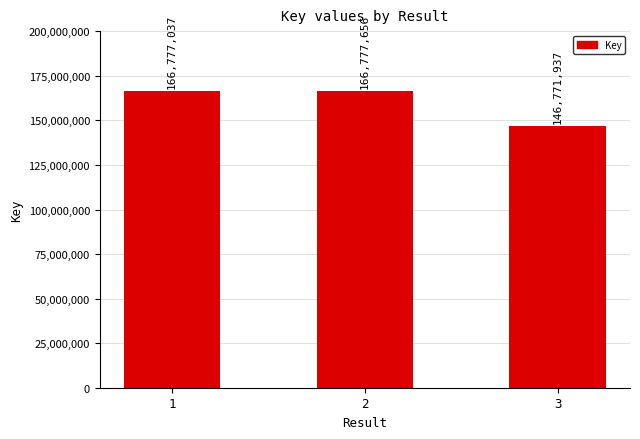

What is the change in value from 1 to 2?

+619